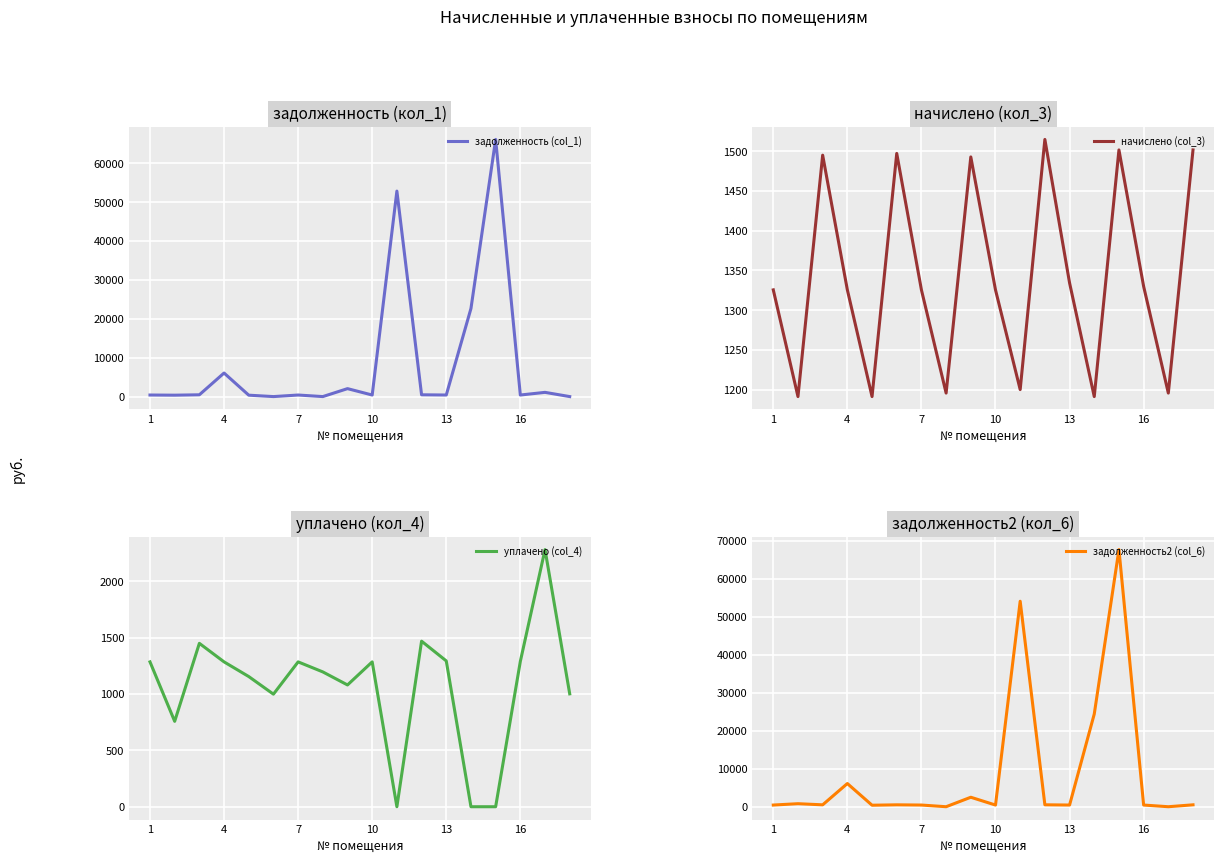

Reading left to right, transcribe all the data shown in this chart.

задолженность (col_1): 401.1	360.3	460.2	6057.2	360.3	0.0	400.9	0.0	2043.6	400.9	52836.6	458.2	403.6	22648.3	66118.5	402.3	1086.1	0.0
начислено (col_3): 1325.6	1191.3	1495.2	1325.6	1191.3	1497.4	1325.6	1195.7	1493.0	1325.6	1200.1	1515.0	1334.4	1191.3	1501.8	1330.0	1195.7	1501.8
уплачено (col_4): 1284.7	757.4	1449.0	1284.7	1154.5	998.2	1284.7	1195.7	1080.0	1284.7	0.0	1468.2	1293.2	0.0	0.0	1288.9	2280.6	1001.2
задолженность2 (col_6): 441.9	795.7	498.4	6098.2	397.1	499.1	441.9	0.0	2493.0	441.9	54036.7	505.0	444.8	24372.5	67620.3	443.3	0.0	500.6